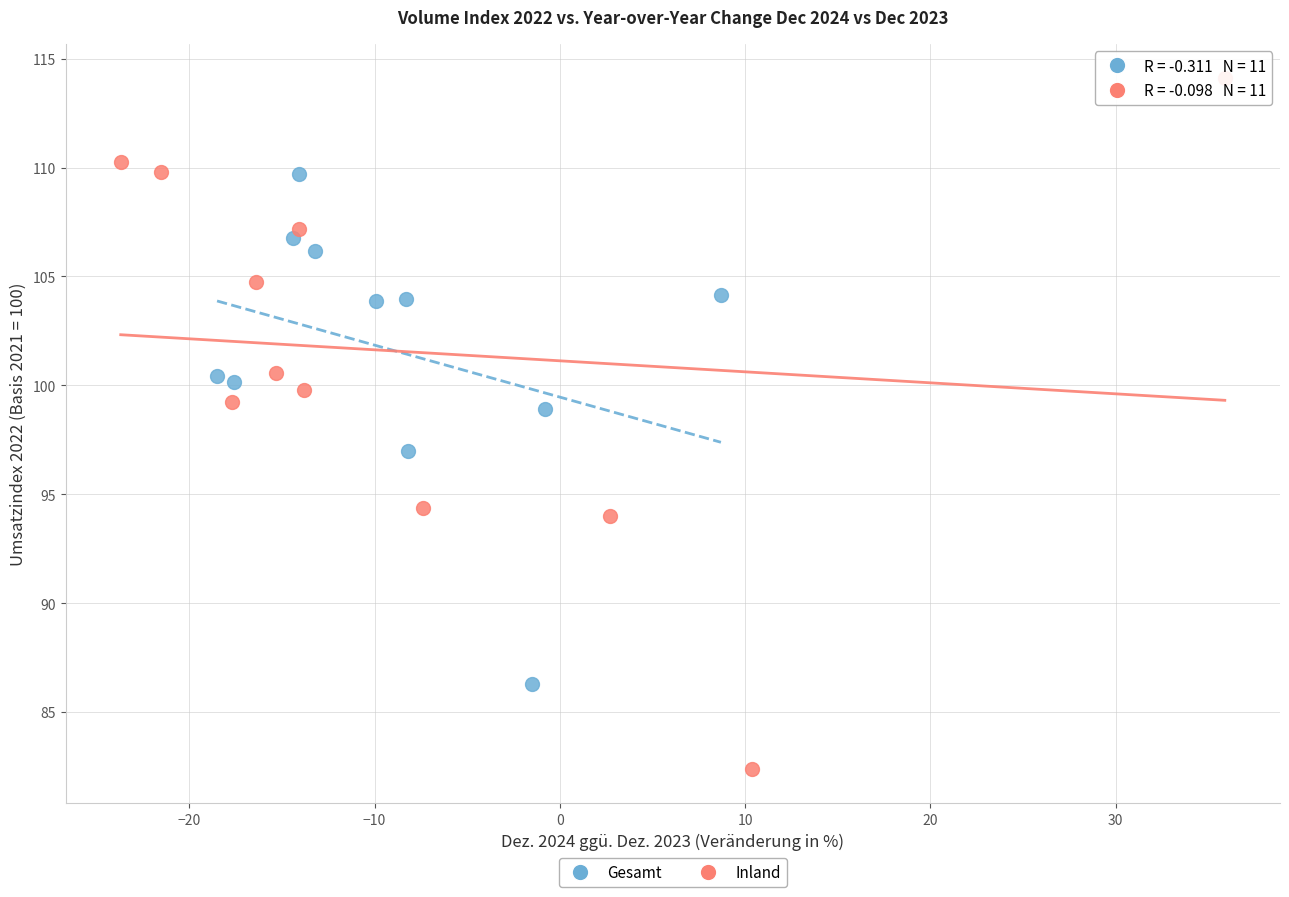

Which series contains the highest Y value?

Inland